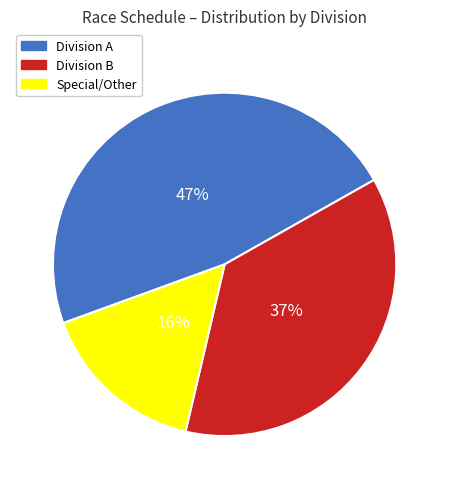

To the nearest percent, what is the combined percentage of Division B and Special/Other?

53%